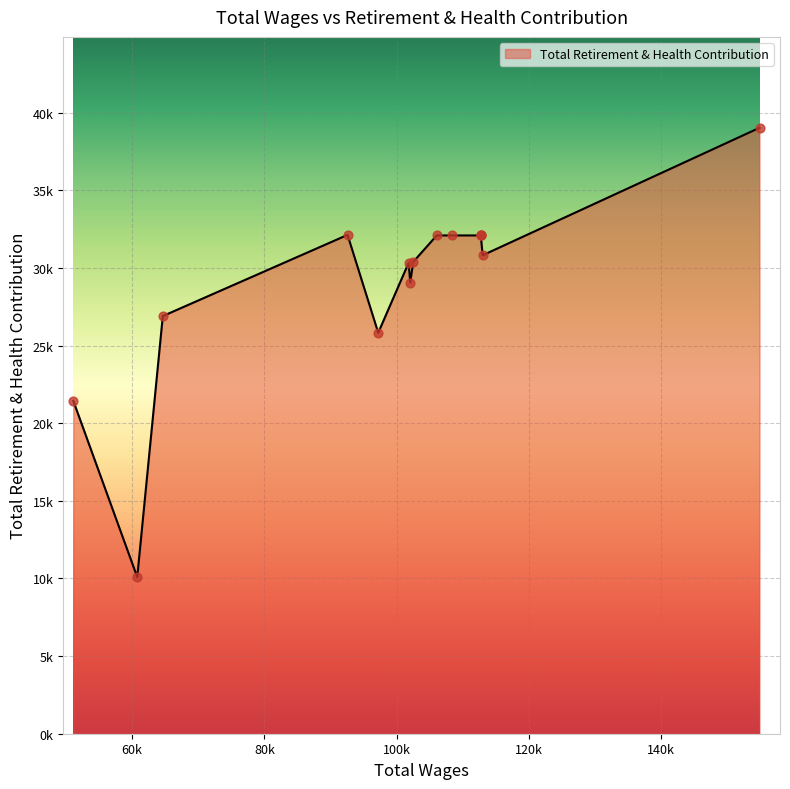

Does the chart have visible grid lines?

Yes